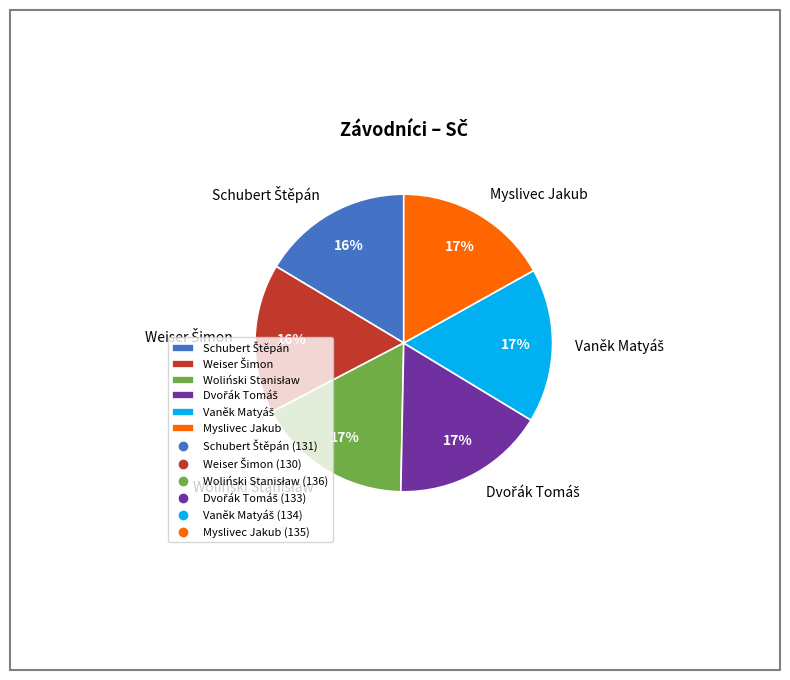

To the nearest percent, what is the difference between the largest and smallest slice percentages?

1%